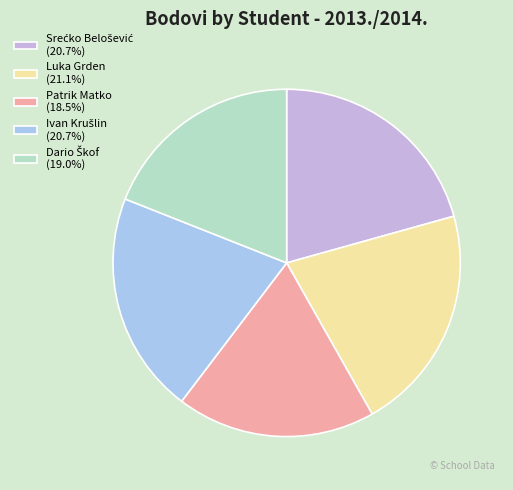

Is there a majority slice in this chart?

No